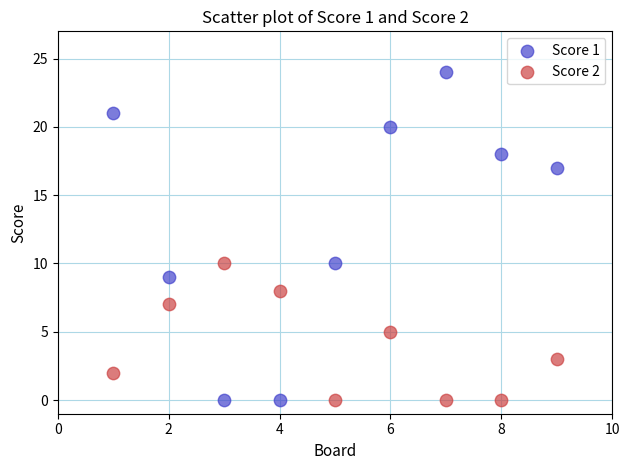

What is the X range (max minus min) for the scatter plot?

8